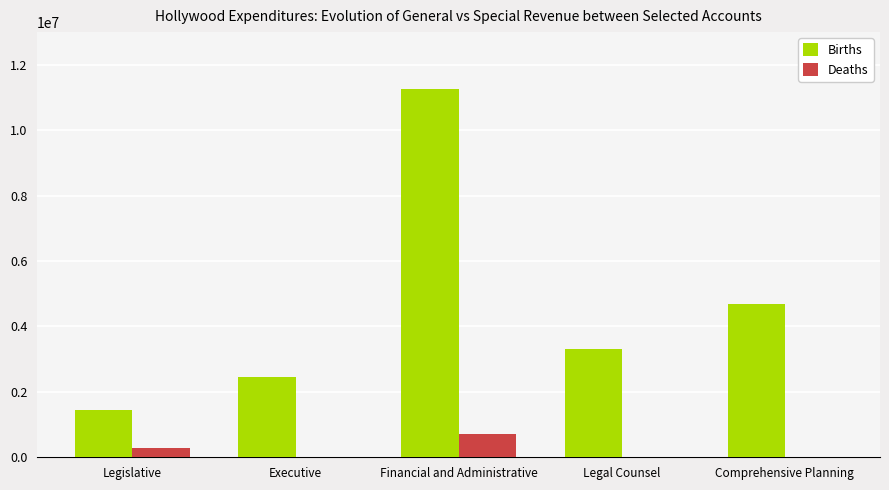

Which series changed the most between Financial and Administrative and Comprehensive Planning?

Births